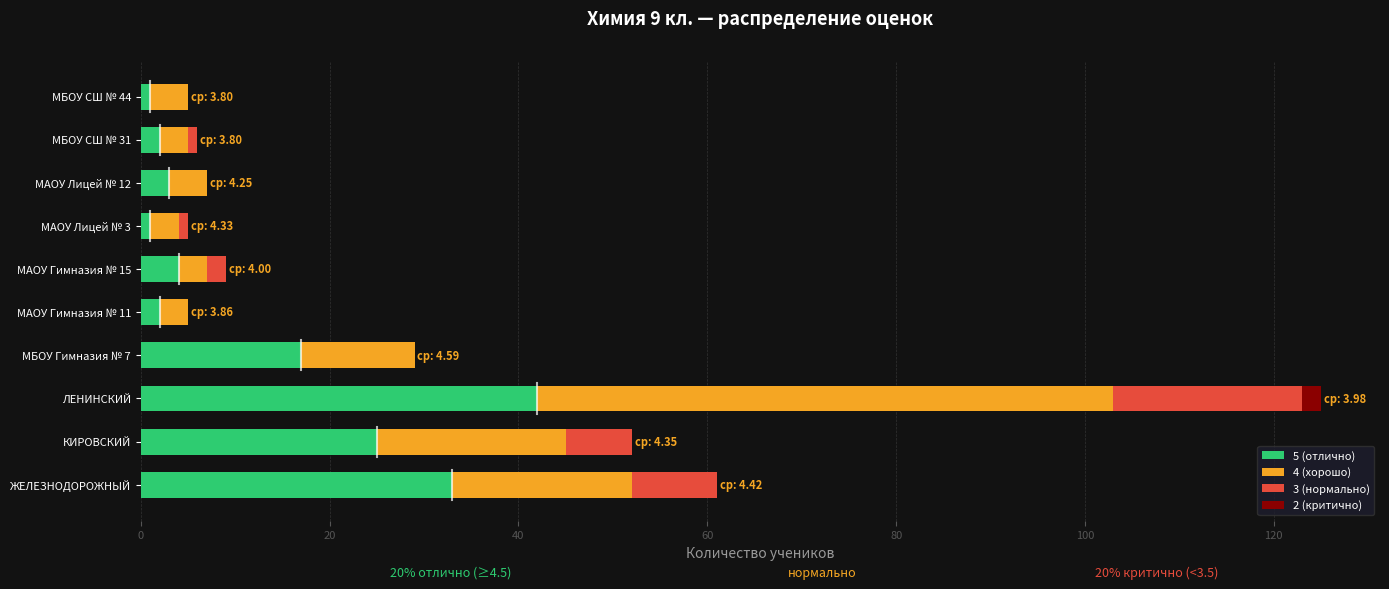

Count the number of data series in this chart.

4